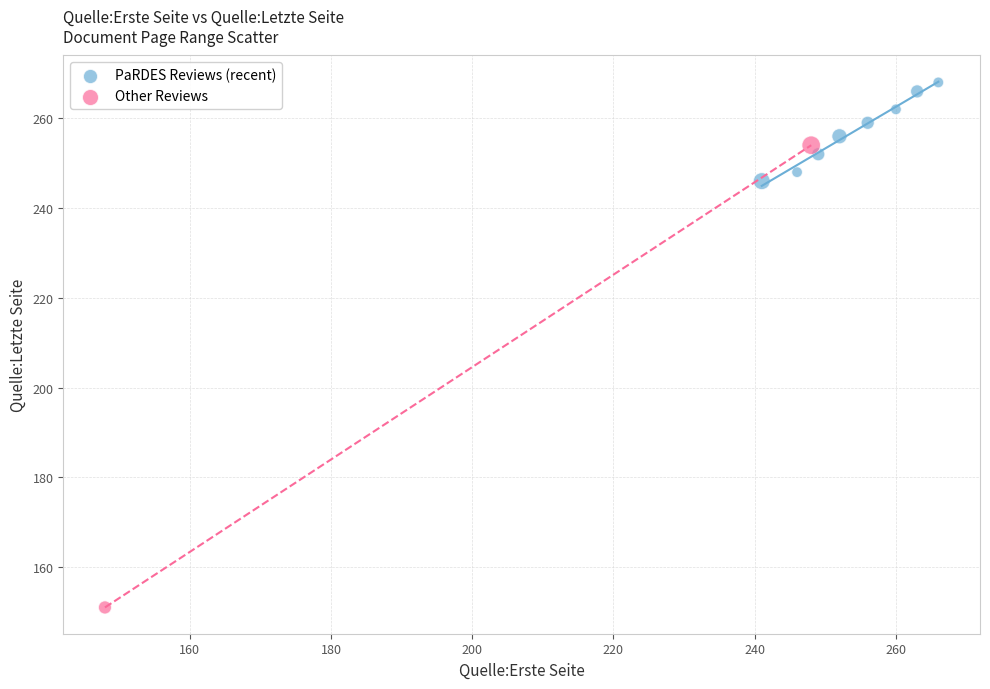

Which series reaches the maximum Y coordinate?

PaRDES Reviews (recent)